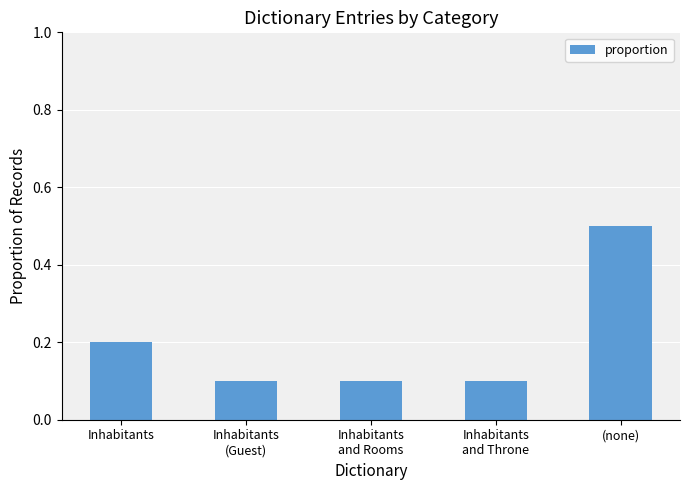

The chart shows a value of 0.8 at (none). True or false?

False